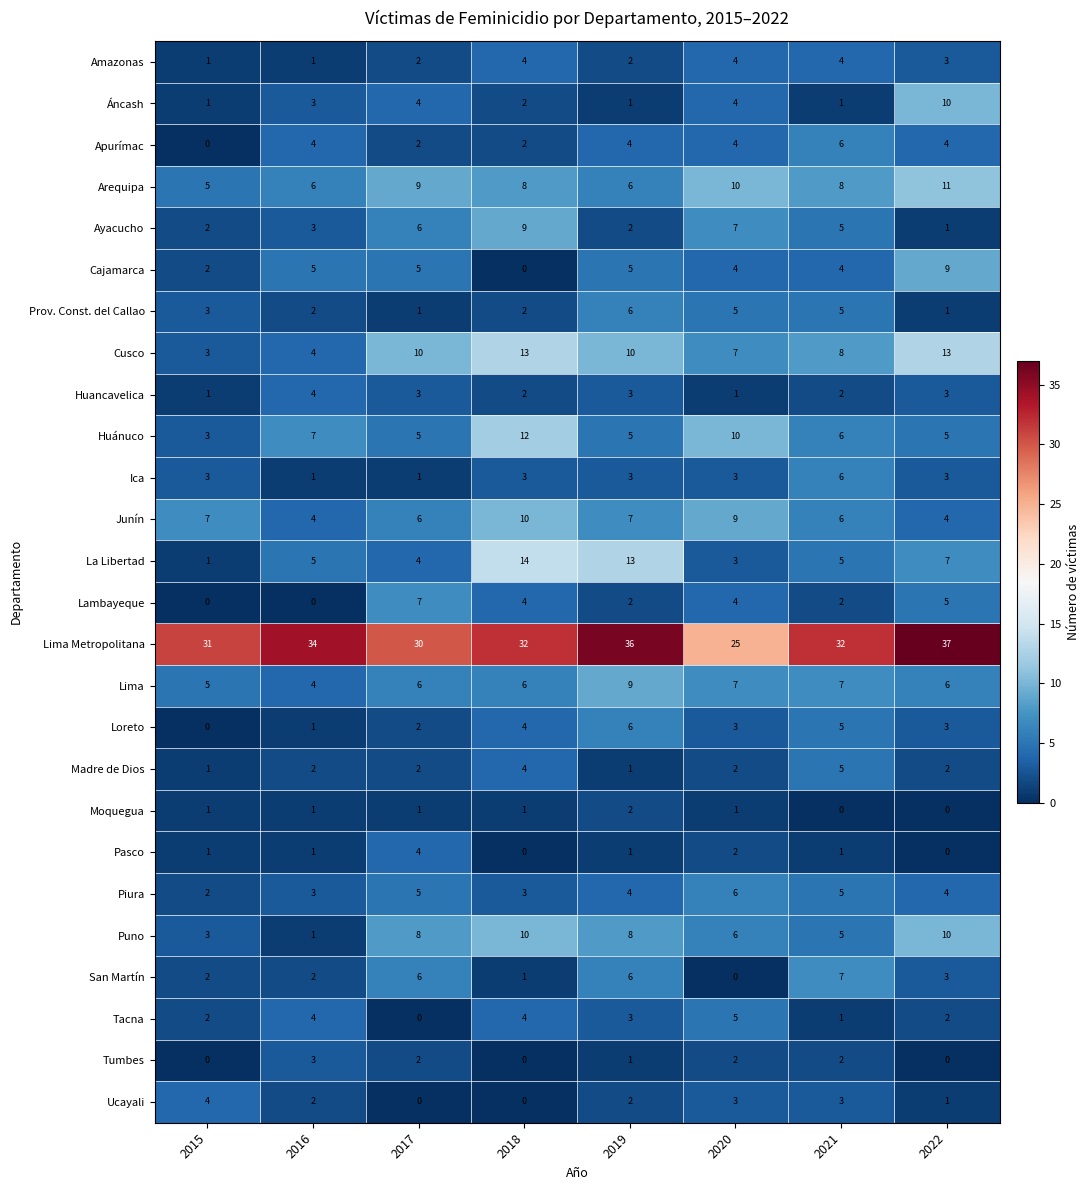

What is the greatest value displayed?

37